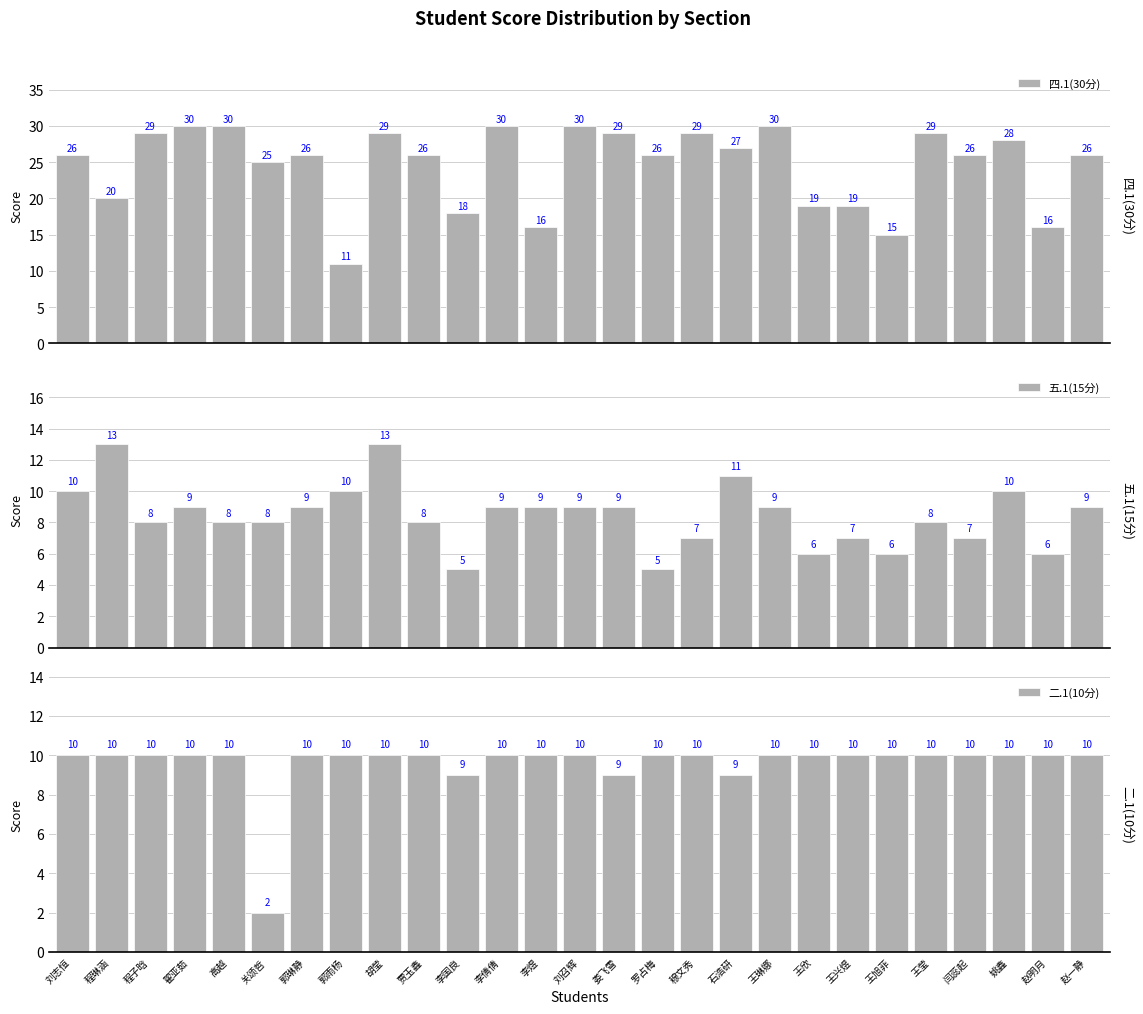

At which label does 二.1(10分) reach its minimum?

关颂哲